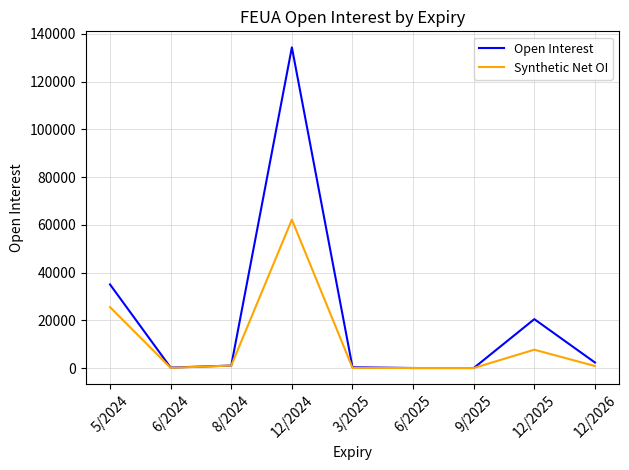

The Open Interest series shows 31746 at 12/2025. True or false?

False